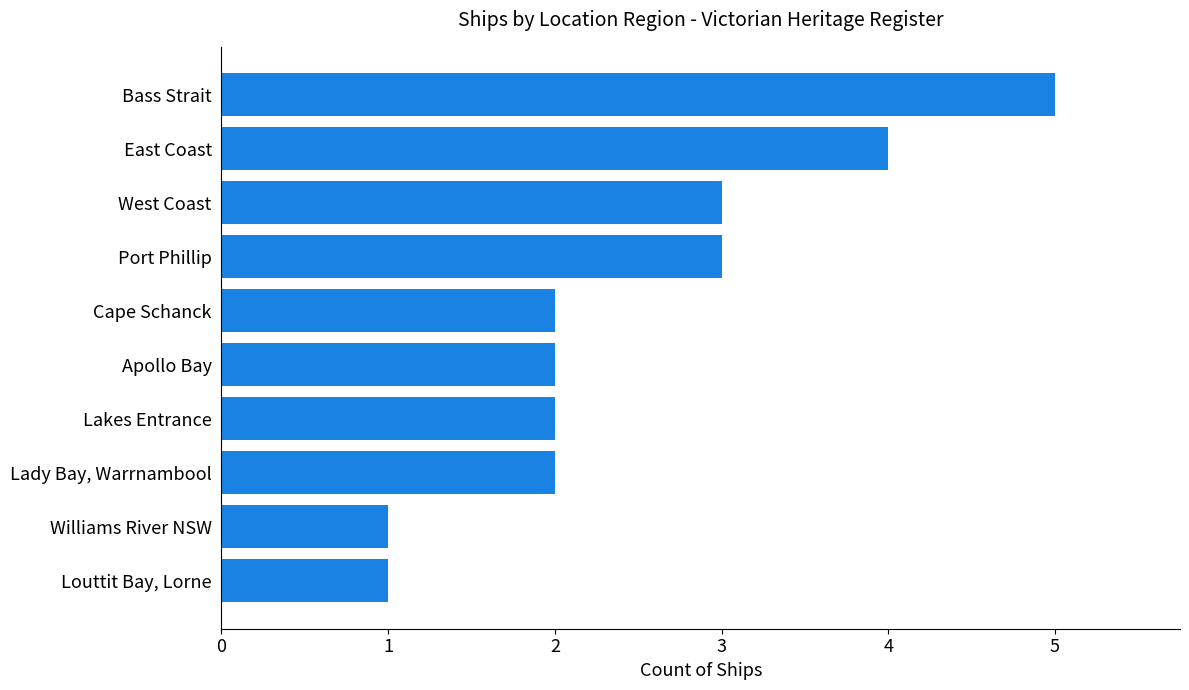

Reading bottom to top, what are all the values shown in this chart?

Louttit Bay, Lorne=1	Williams River NSW=1	Lady Bay, Warrnambool=2	Lakes Entrance=2	Apollo Bay=2	Cape Schanck=2	Port Phillip=3	West Coast=3	East Coast=4	Bass Strait=5